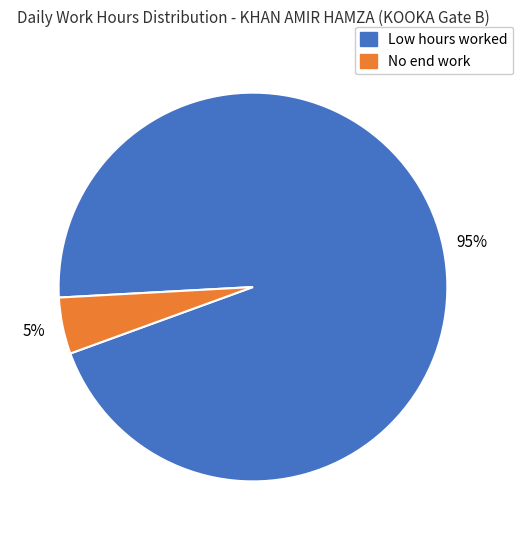

What is the smallest slice in the pie chart?

No end work